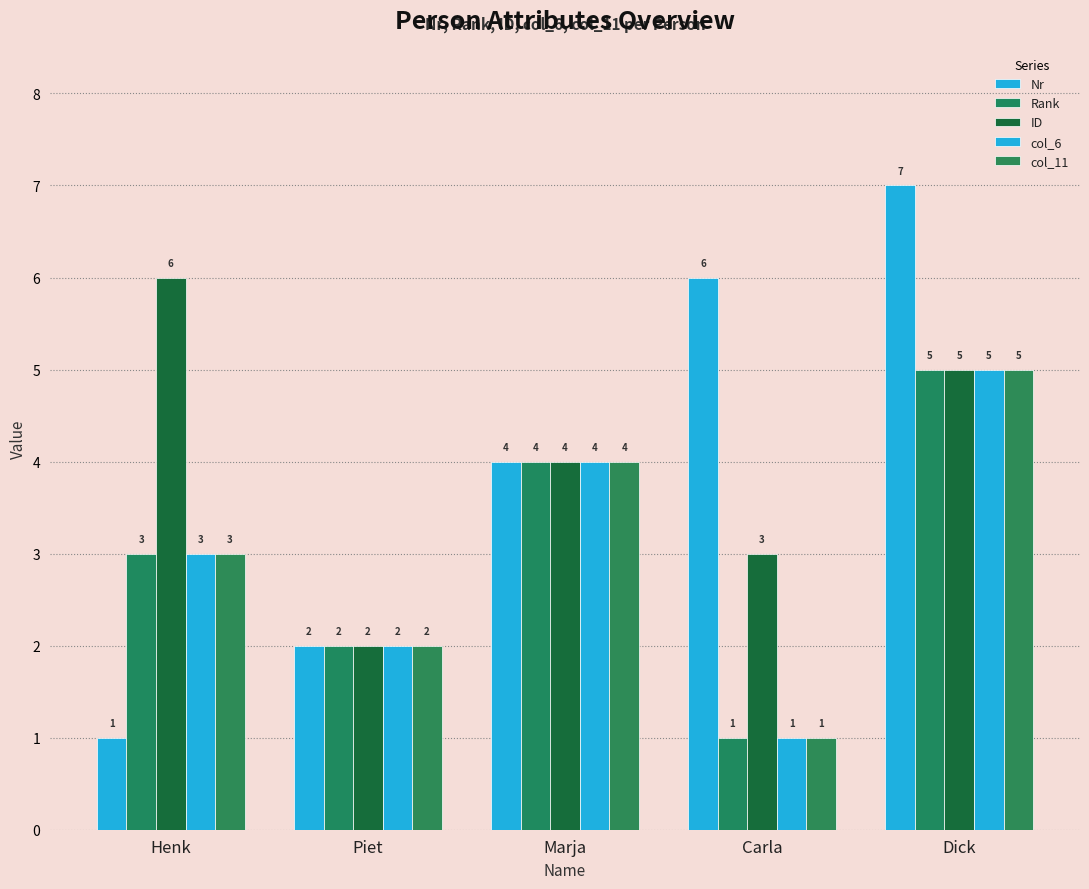

Which category has the lowest value across all series?

Henk